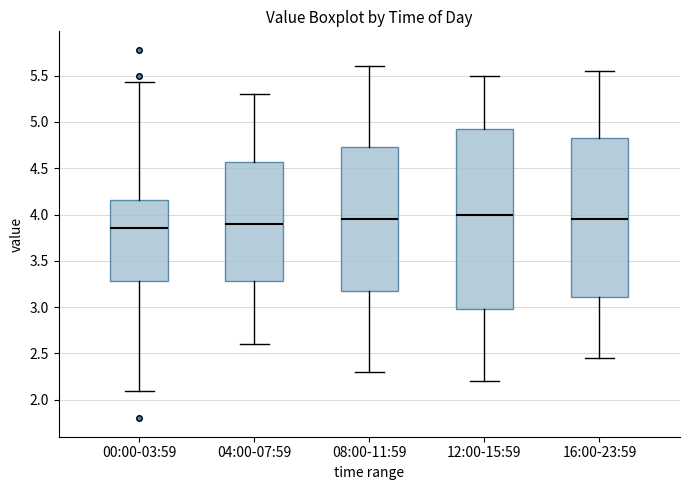

Reading left to right, transcribe this box plot: for each box, give where its median line is, the range the box spans, and where its two whiskers end, as read against the y-axis. The values are not printed on the chart, so give them approximately, as read against the axis.

00:00-03:59: median 3.85, box 3.30 to 4.15, whiskers 2.10 to 5.45
04:00-07:59: median 3.90, box 3.30 to 4.55, whiskers 2.60 to 5.30
08:00-11:59: median 3.95, box 3.20 to 4.75, whiskers 2.30 to 5.60
12:00-15:59: median 4.00, box 3.00 to 4.95, whiskers 2.20 to 5.50
16:00-23:59: median 3.95, box 3.10 to 4.85, whiskers 2.45 to 5.55